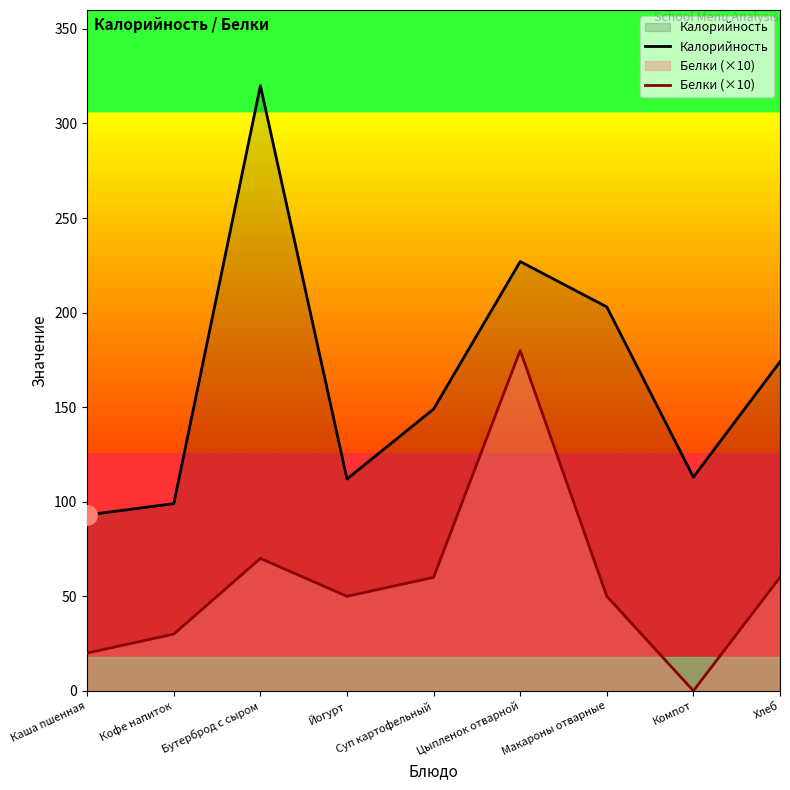

Which series has the largest total across all categories?

Калорийность